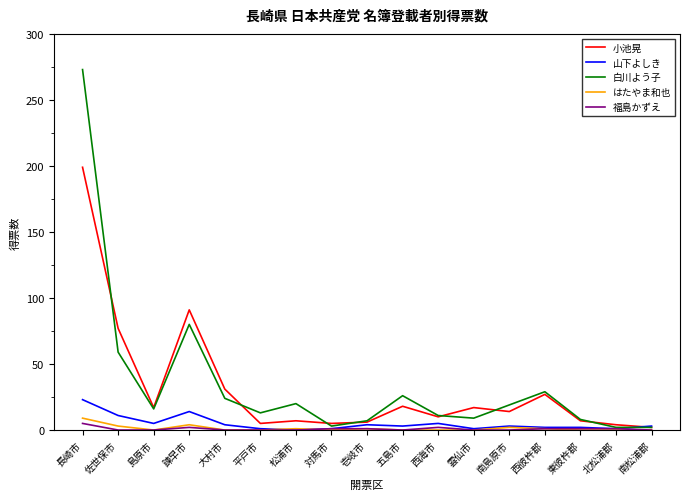

Is the value of 小池晃 at 南島原市 greater than the value of 福島かずえ at 対馬市?

Yes